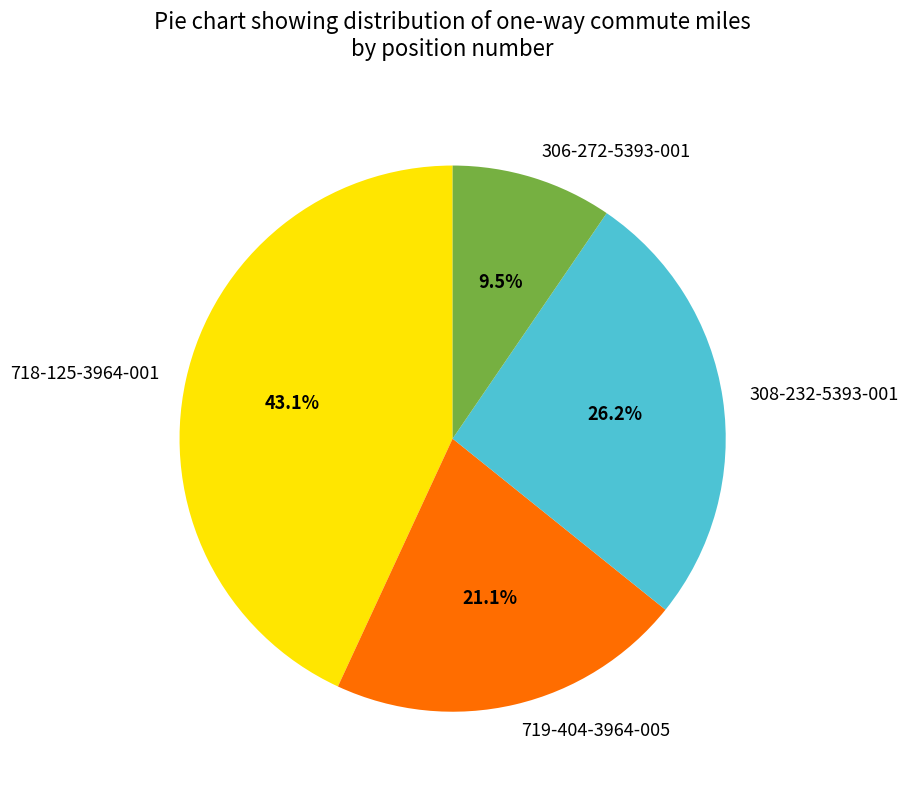

Count the number of slices in the pie.

4